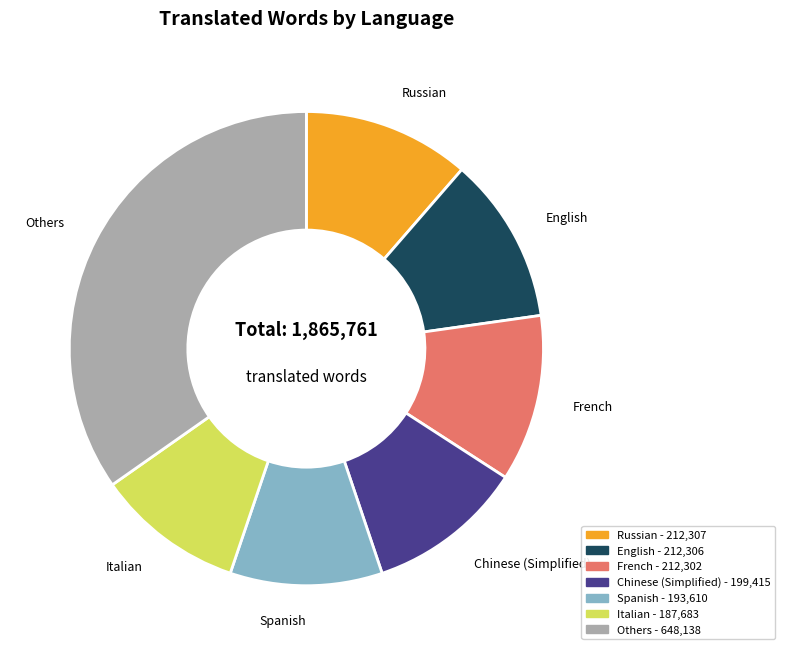

Does any single category account for the majority?

No